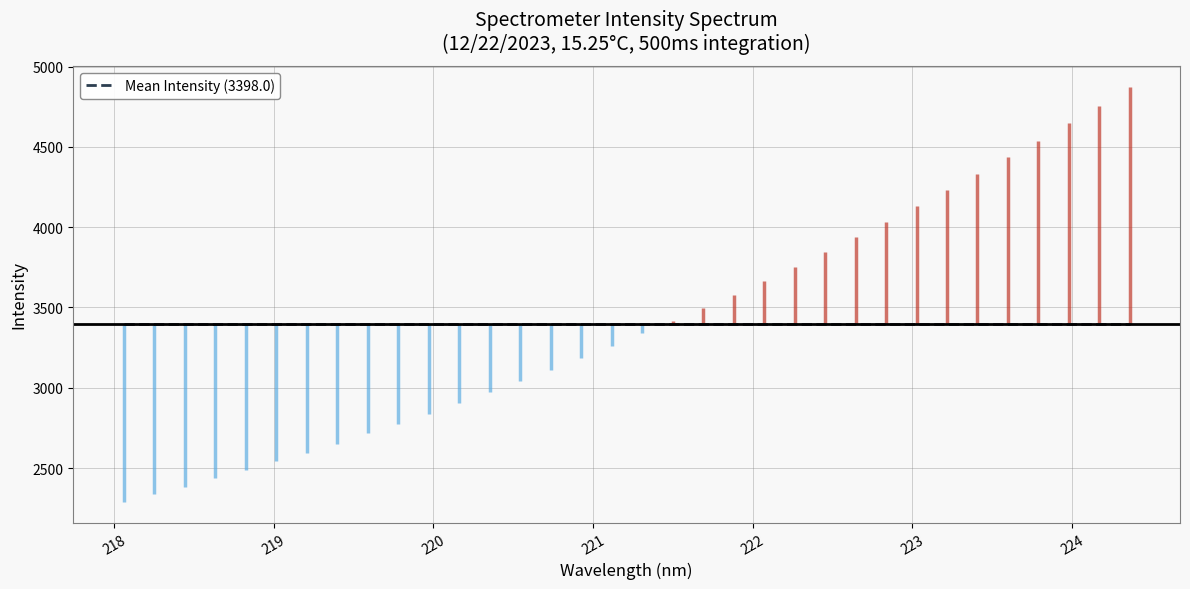

The value at 219.2067 is 2596.6. True or false?

True